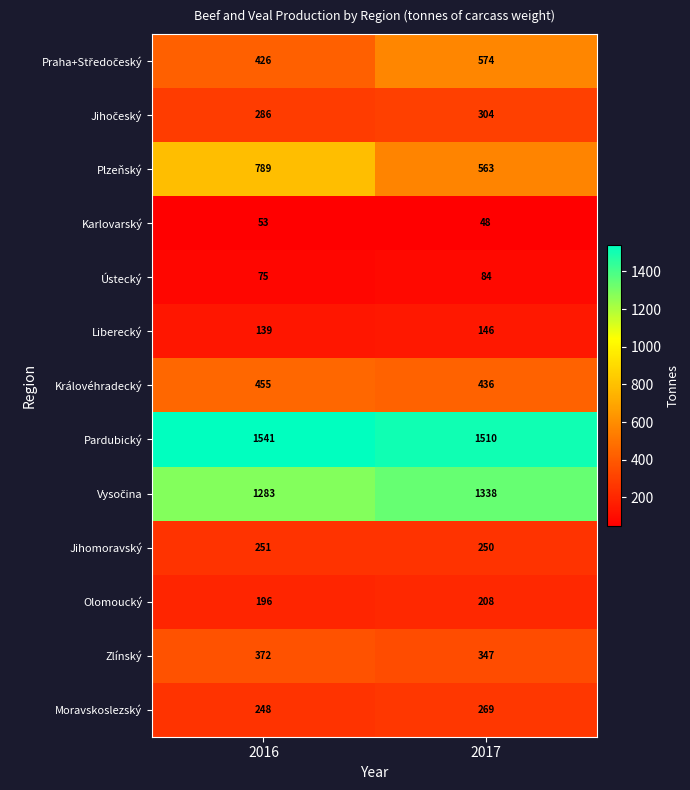

Where is Královéhradecký nearest to the value 445?

2017